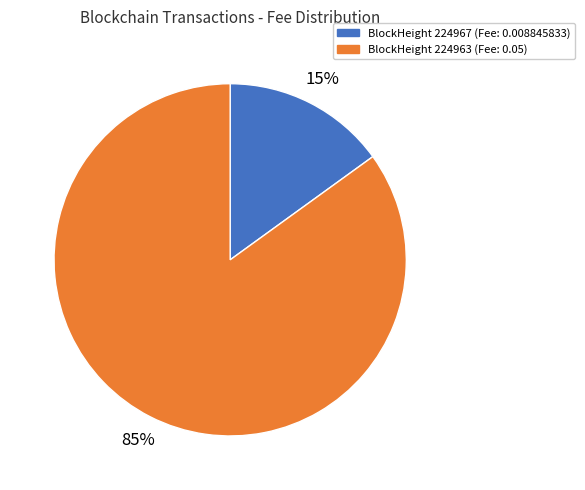

To the nearest percent, what is the difference between the largest and smallest slice percentages?

70%